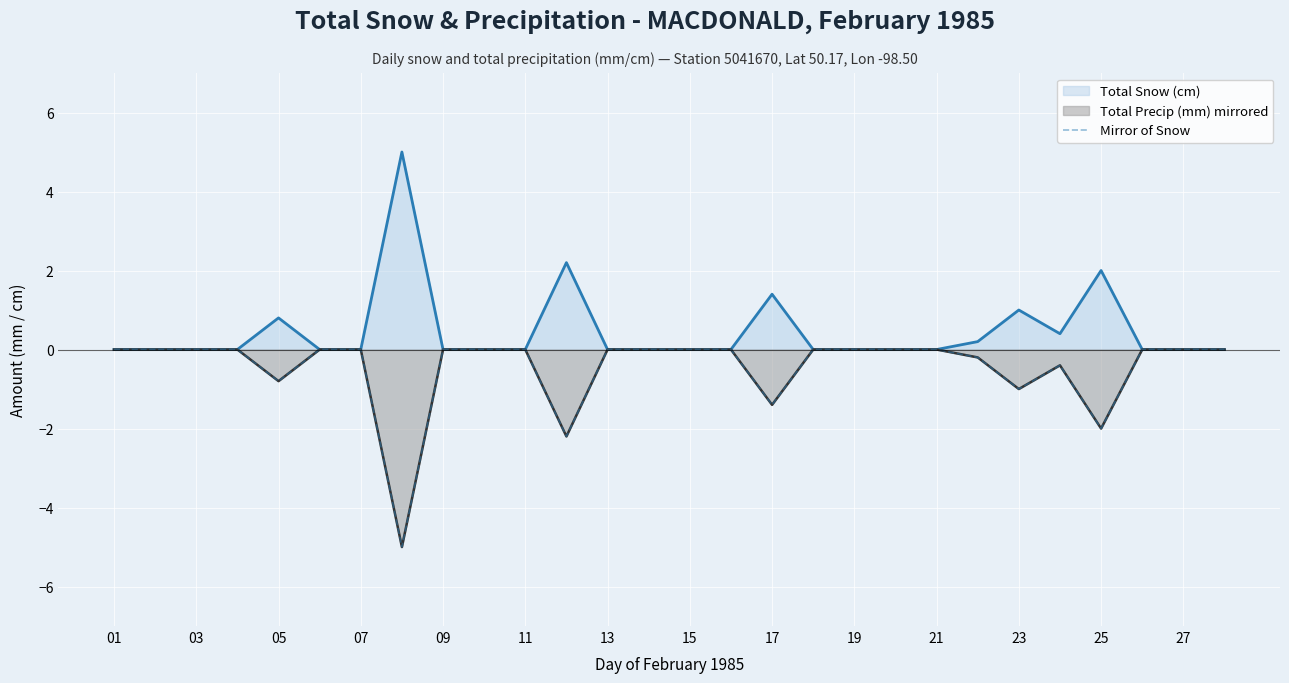

What is the difference between the maximum and minimum values in the Total Precip (mm) mirrored series?

5.0